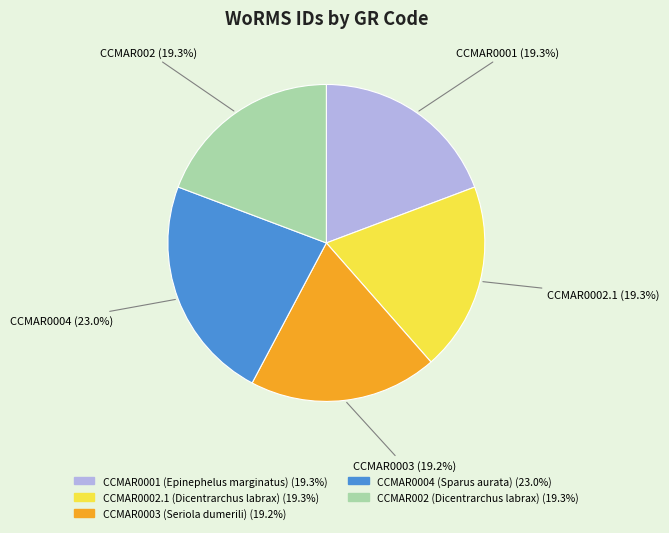

Is there a majority slice in this chart?

No